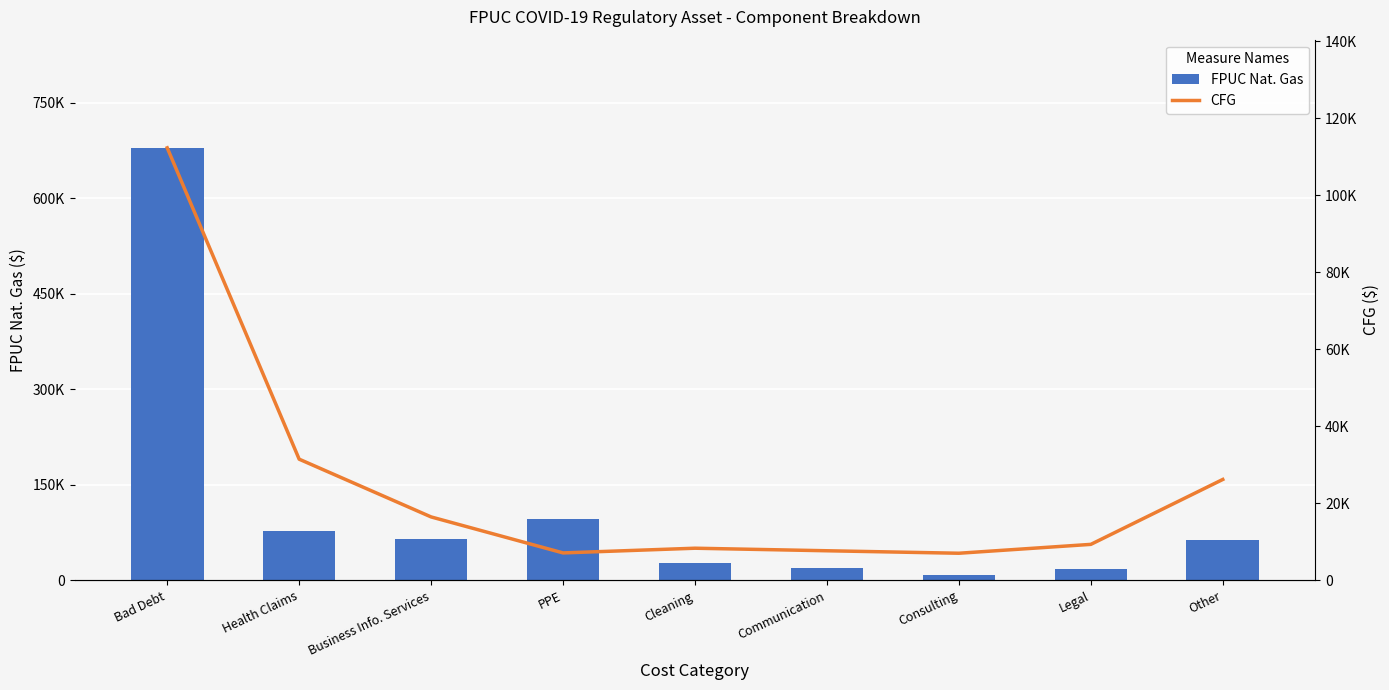

List the labels in order of FPUC Nat. Gas value, largest first.

Bad Debt, PPE, Health Claims, Business Info. Services, Other, Cleaning, Communication, Legal, Consulting